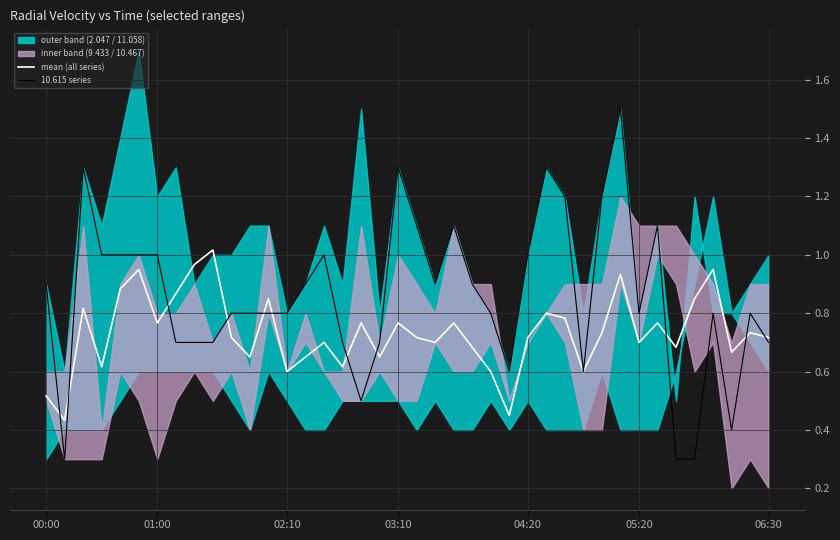

What is the value of the mean (all series) point at the 5th from the left?

0.9